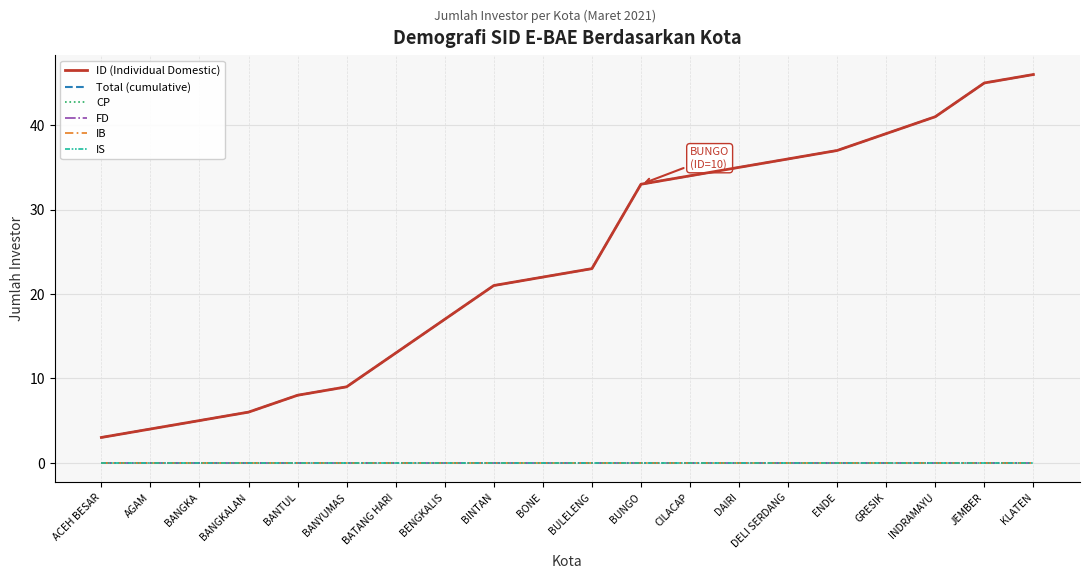

Reading left to right, what are all the values shown in this chart?

ID (Individual Domestic): ACEH BESAR=3	AGAM=4	BANGKA=5	BANGKALAN=6	BANTUL=8	BANYUMAS=9	BATANG HARI=13	BENGKALIS=17	BINTAN=21	BONE=22	BULELENG=23	BUNGO=33	CILACAP=34	DAIRI=35	DELI SERDANG=36	ENDE=37	GRESIK=39	INDRAMAYU=41	JEMBER=45	KLATEN=46
Total (cumulative): ACEH BESAR=3	AGAM=4	BANGKA=5	BANGKALAN=6	BANTUL=8	BANYUMAS=9	BATANG HARI=13	BENGKALIS=17	BINTAN=21	BONE=22	BULELENG=23	BUNGO=33	CILACAP=34	DAIRI=35	DELI SERDANG=36	ENDE=37	GRESIK=39	INDRAMAYU=41	JEMBER=45	KLATEN=46
CP: ACEH BESAR=0	AGAM=0	BANGKA=0	BANGKALAN=0	BANTUL=0	BANYUMAS=0	BATANG HARI=0	BENGKALIS=0	BINTAN=0	BONE=0	BULELENG=0	BUNGO=0	CILACAP=0	DAIRI=0	DELI SERDANG=0	ENDE=0	GRESIK=0	INDRAMAYU=0	JEMBER=0	KLATEN=0
FD: ACEH BESAR=0	AGAM=0	BANGKA=0	BANGKALAN=0	BANTUL=0	BANYUMAS=0	BATANG HARI=0	BENGKALIS=0	BINTAN=0	BONE=0	BULELENG=0	BUNGO=0	CILACAP=0	DAIRI=0	DELI SERDANG=0	ENDE=0	GRESIK=0	INDRAMAYU=0	JEMBER=0	KLATEN=0
IB: ACEH BESAR=0	AGAM=0	BANGKA=0	BANGKALAN=0	BANTUL=0	BANYUMAS=0	BATANG HARI=0	BENGKALIS=0	BINTAN=0	BONE=0	BULELENG=0	BUNGO=0	CILACAP=0	DAIRI=0	DELI SERDANG=0	ENDE=0	GRESIK=0	INDRAMAYU=0	JEMBER=0	KLATEN=0
IS: ACEH BESAR=0	AGAM=0	BANGKA=0	BANGKALAN=0	BANTUL=0	BANYUMAS=0	BATANG HARI=0	BENGKALIS=0	BINTAN=0	BONE=0	BULELENG=0	BUNGO=0	CILACAP=0	DAIRI=0	DELI SERDANG=0	ENDE=0	GRESIK=0	INDRAMAYU=0	JEMBER=0	KLATEN=0